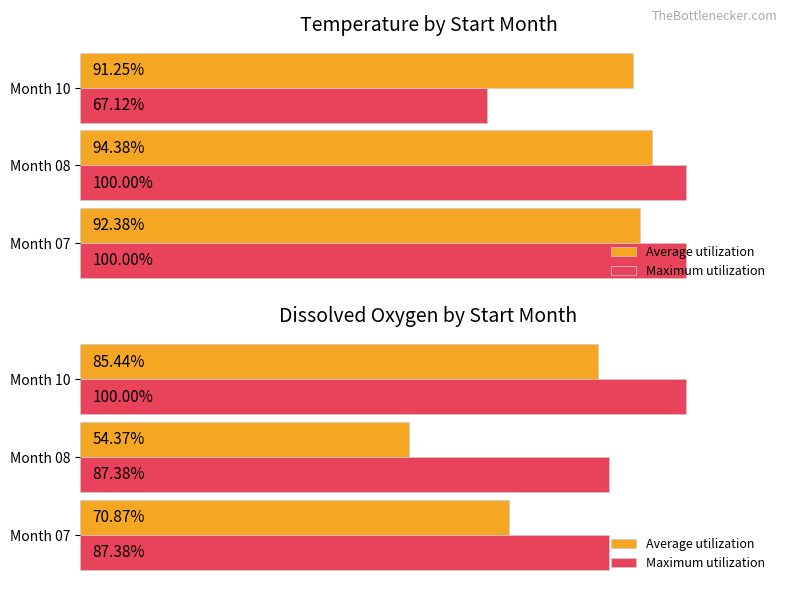

What are all the series names shown in the legend?

Average utilization, Maximum utilization